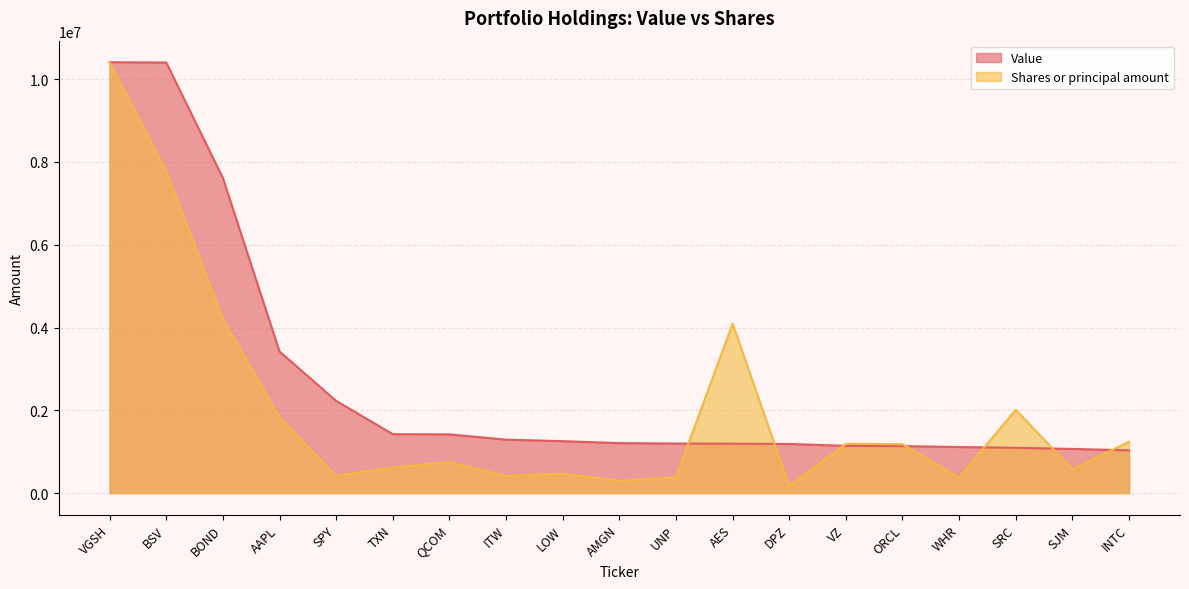

How many lines are shown in the chart?

2